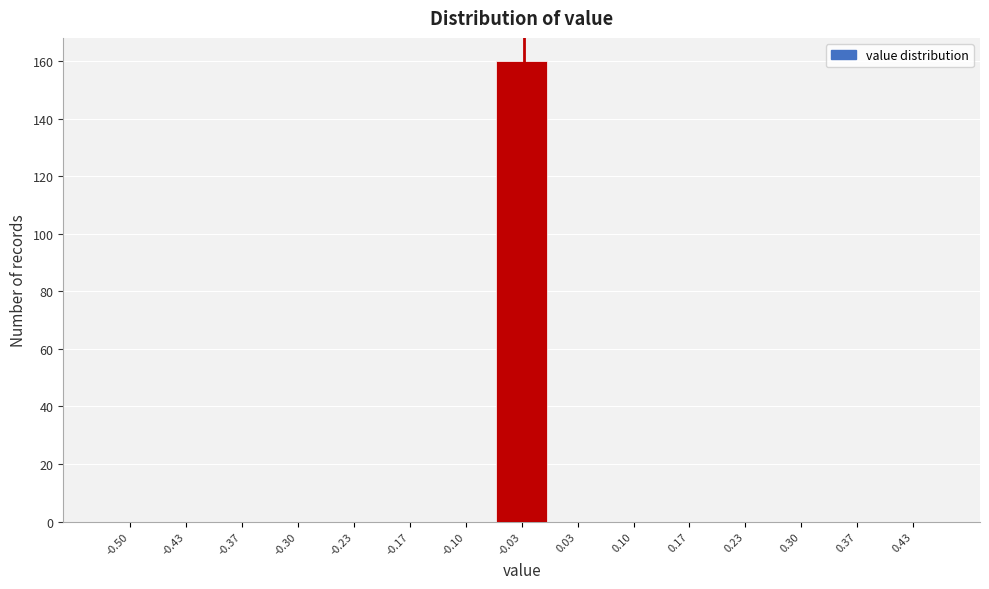

Reading left to right, extract all data points from this chart.

-0.50=0	-0.43=0	-0.37=0	-0.30=0	-0.23=0	-0.17=0	-0.10=0	-0.03=160	0.03=0	0.10=0	0.17=0	0.23=0	0.30=0	0.37=0	0.43=0